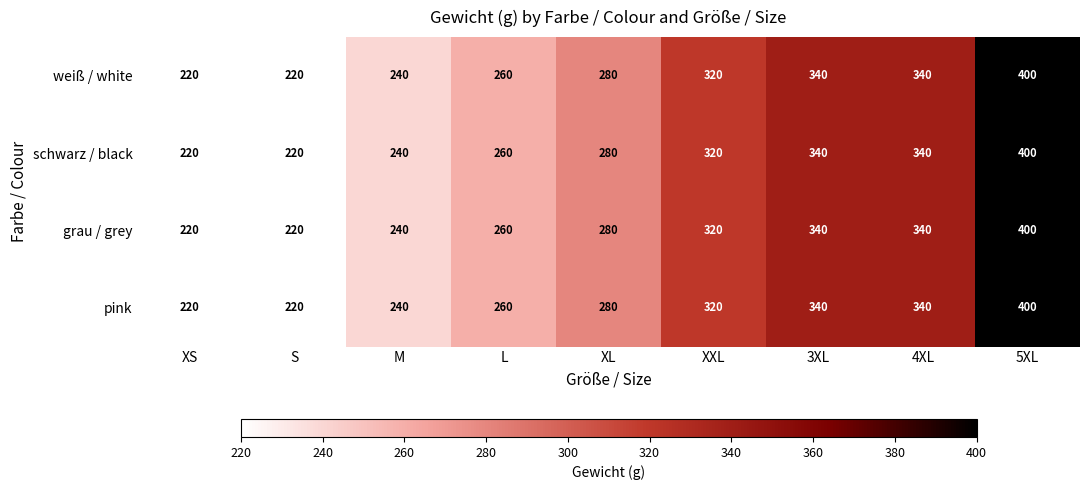

What is the lowest value of the pink series?

220